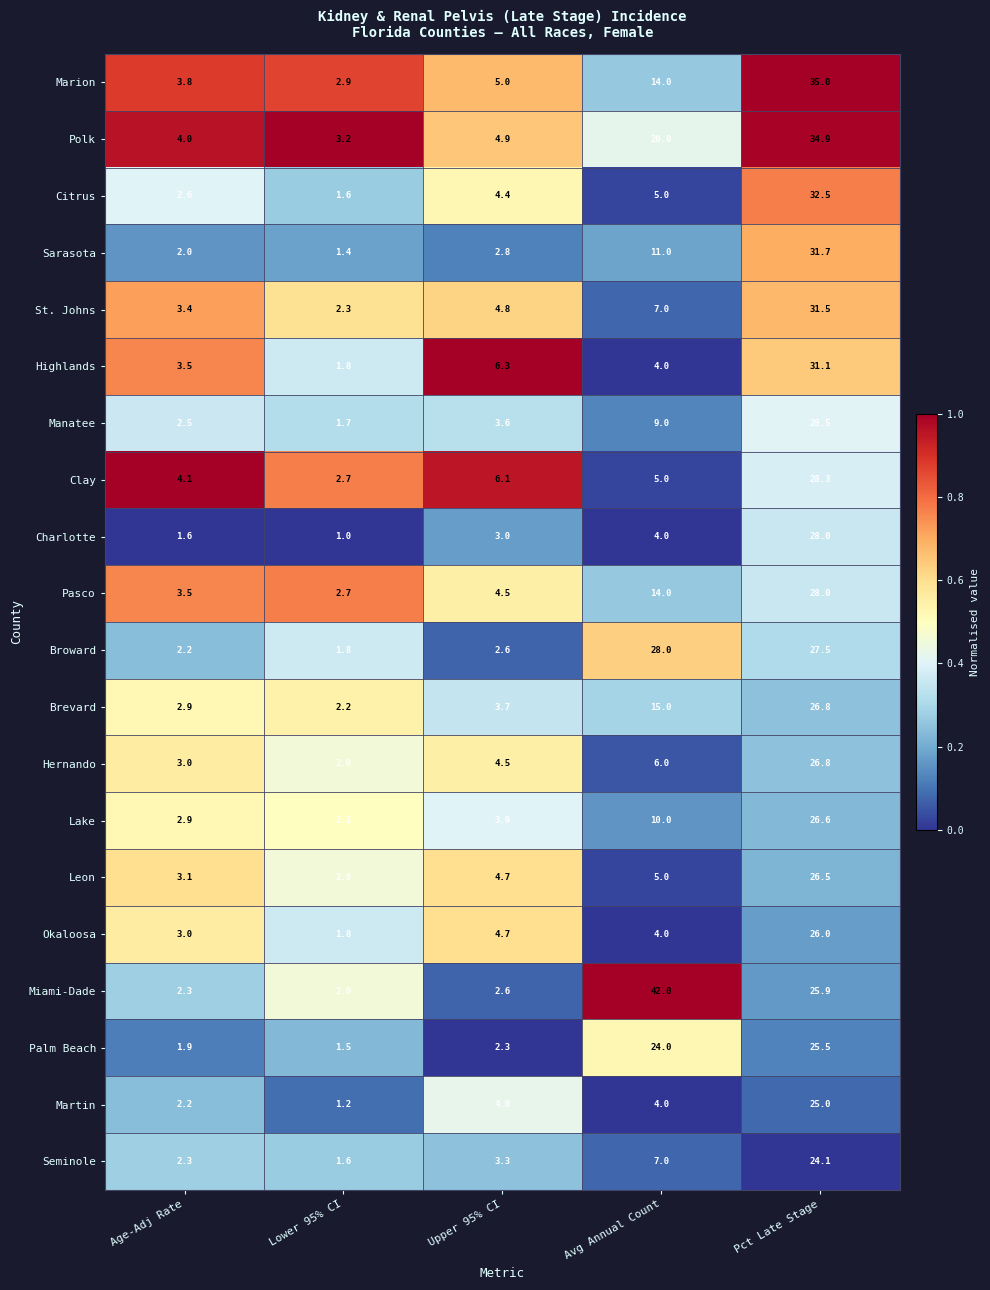

What is the total value across all series at Age-Adj Rate?

56.8